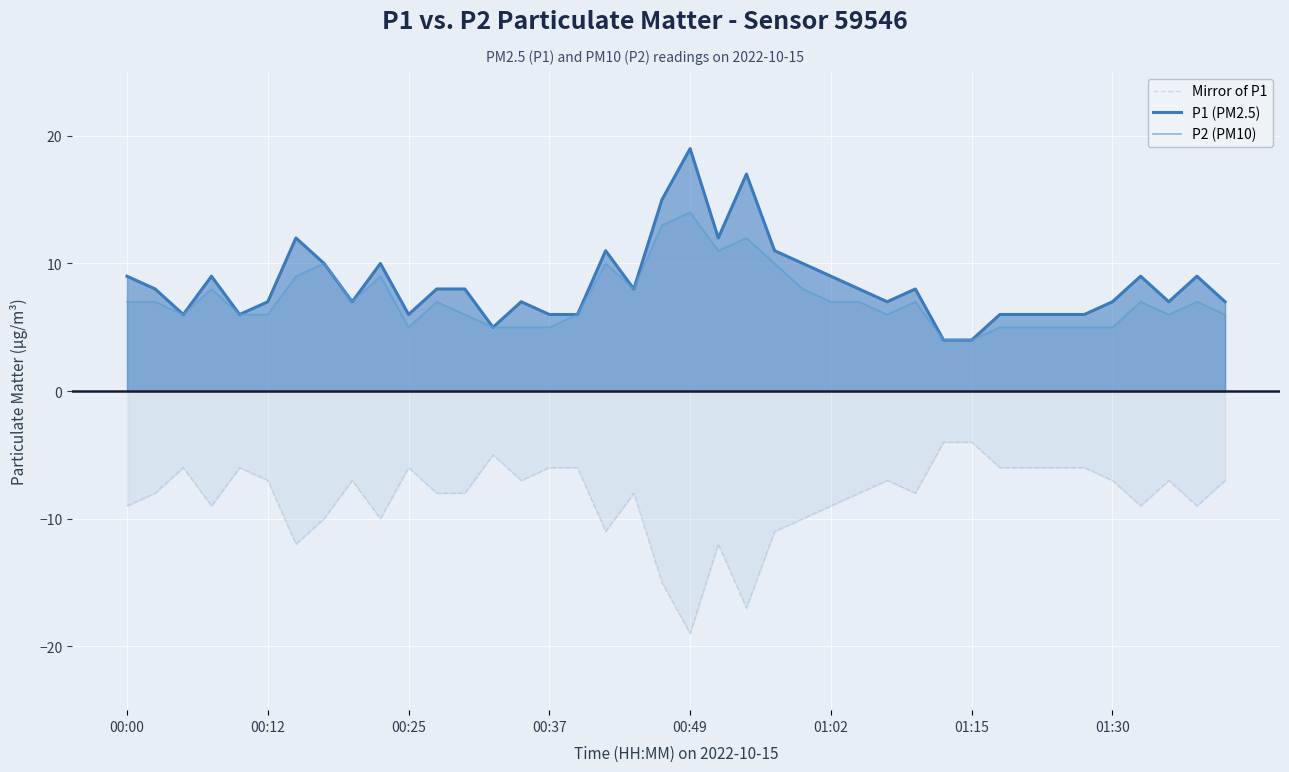

How many interior local valleys does the P2 (PM10) series have?

7